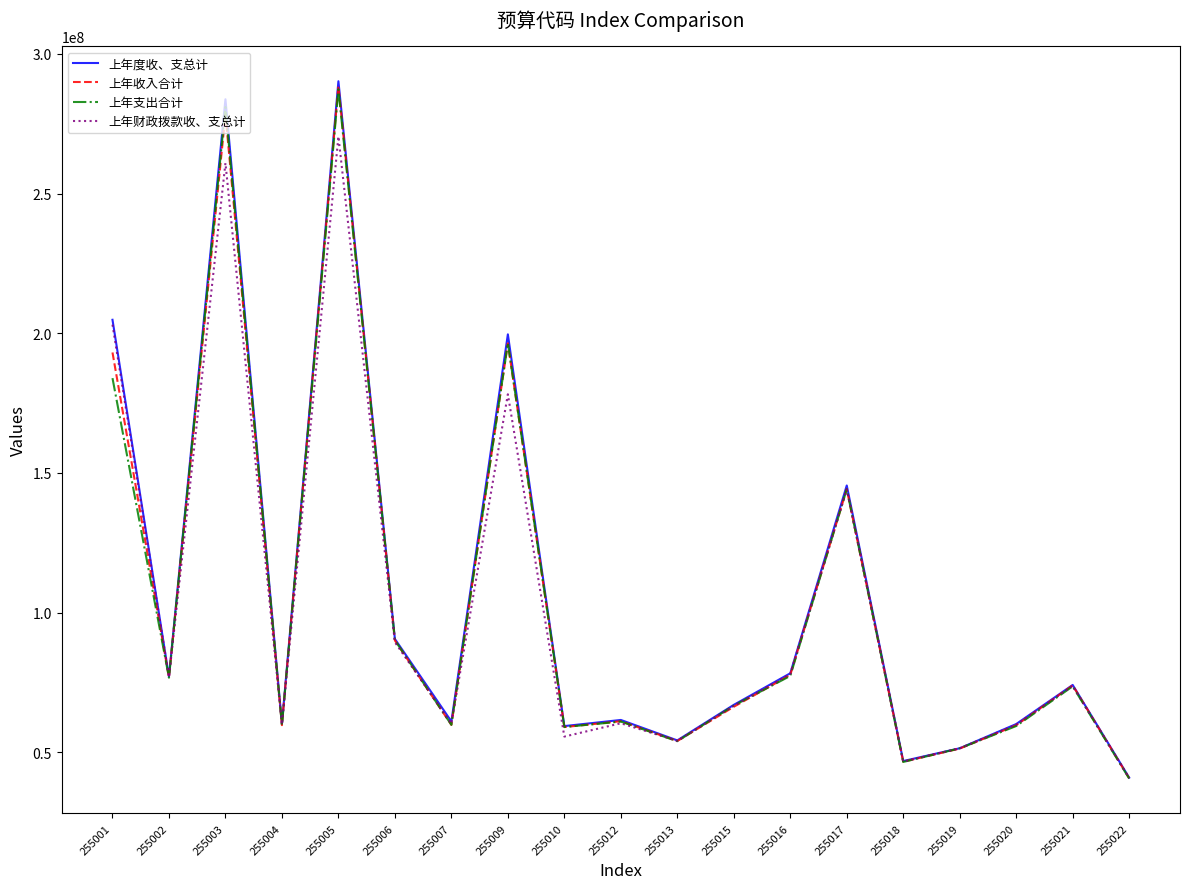

Does the chart have visible grid lines?

No